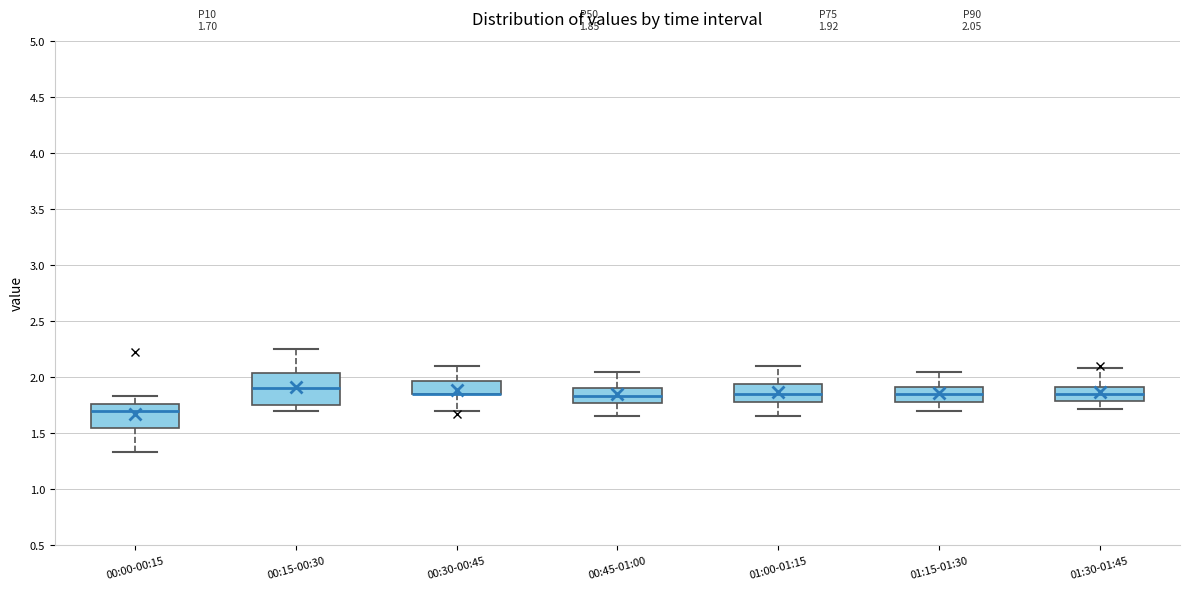

Which box is the tallest, from its lower edge to its upper edge?

00:15-00:30